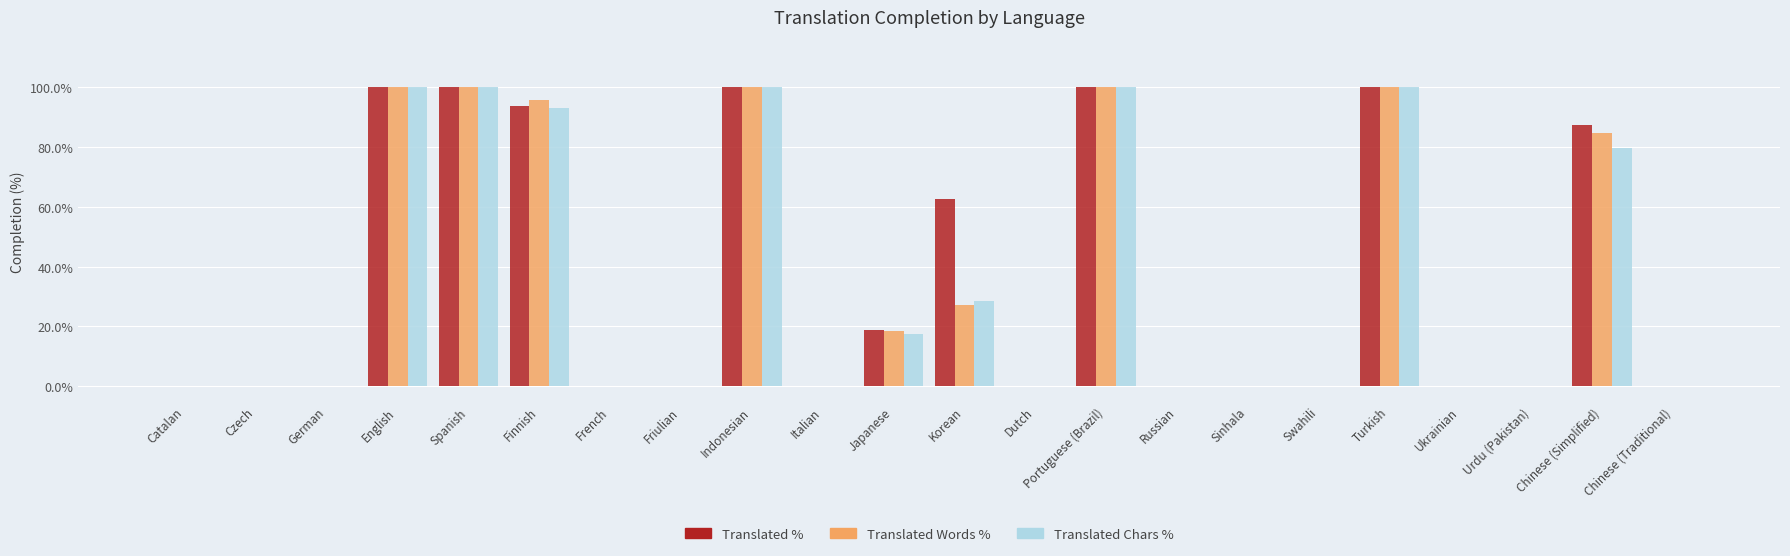

What is the greatest value displayed?

100.0